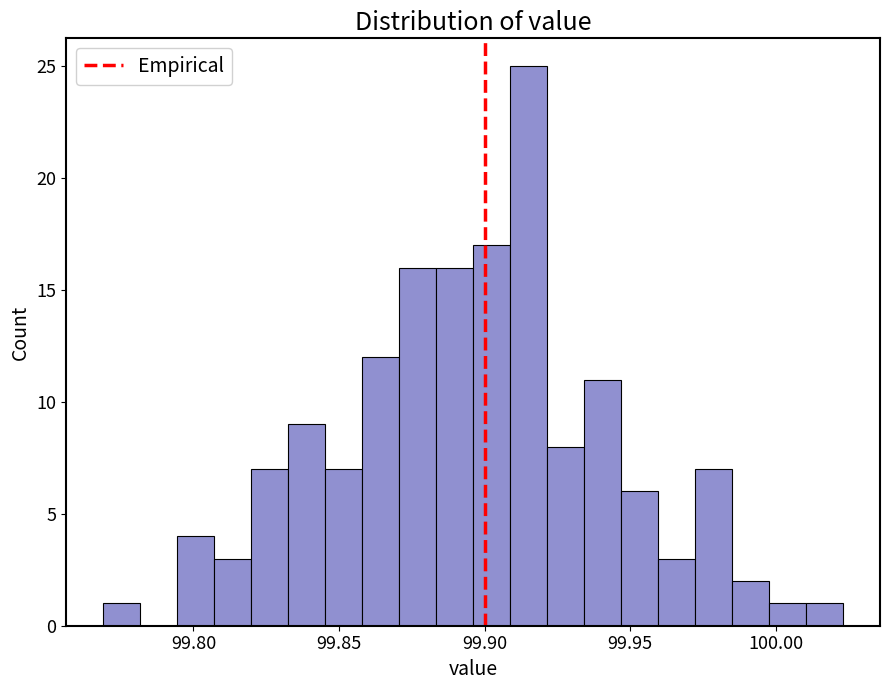

Read against the x-axis, roughly where is the centre of the tallest bar?

99.915